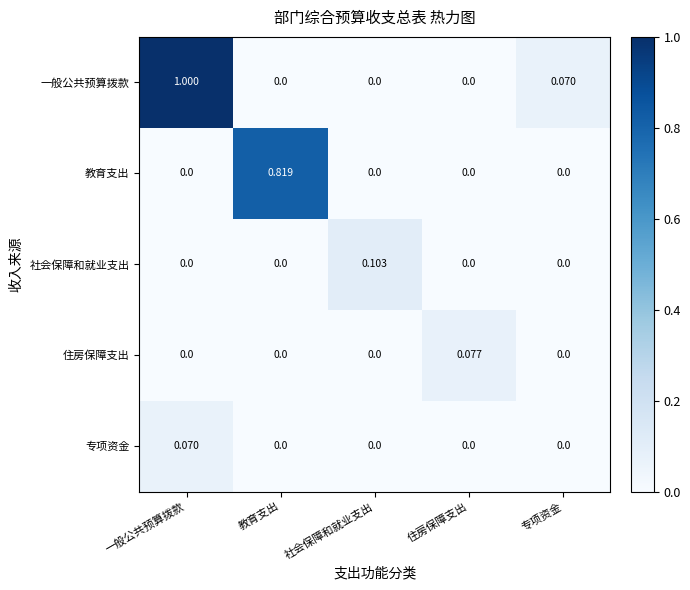

Which series has the largest range (max minus min)?

一般公共预算拨款